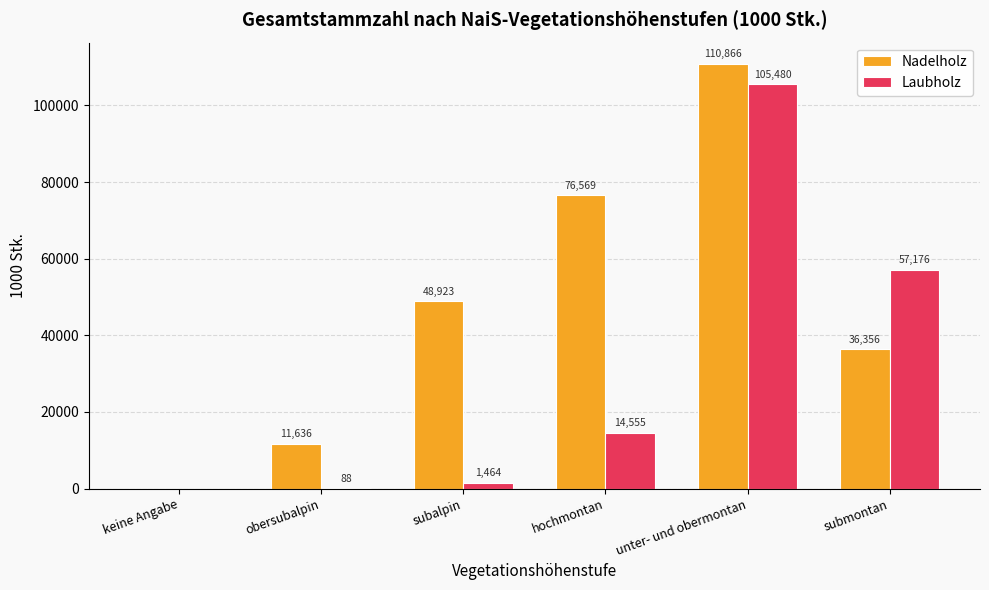

At which label is Nadelholz closest to 55433?

subalpin